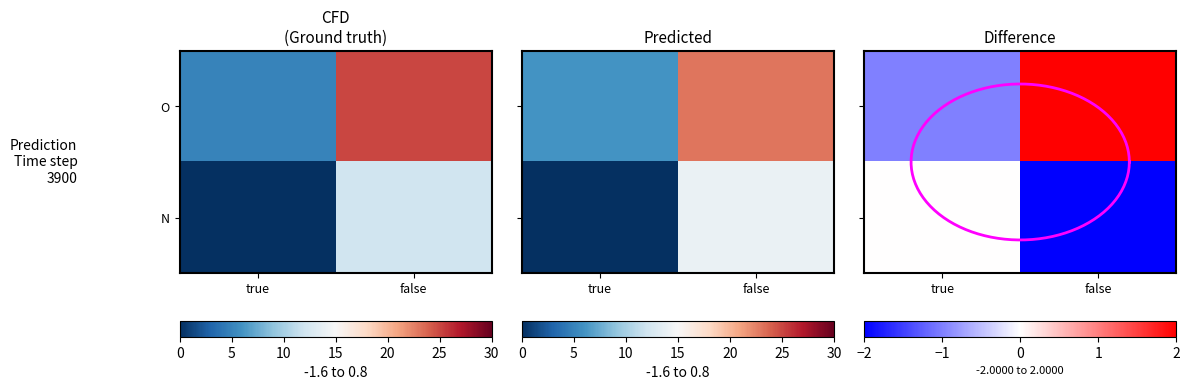

At which category is the sum across all series the highest?

false